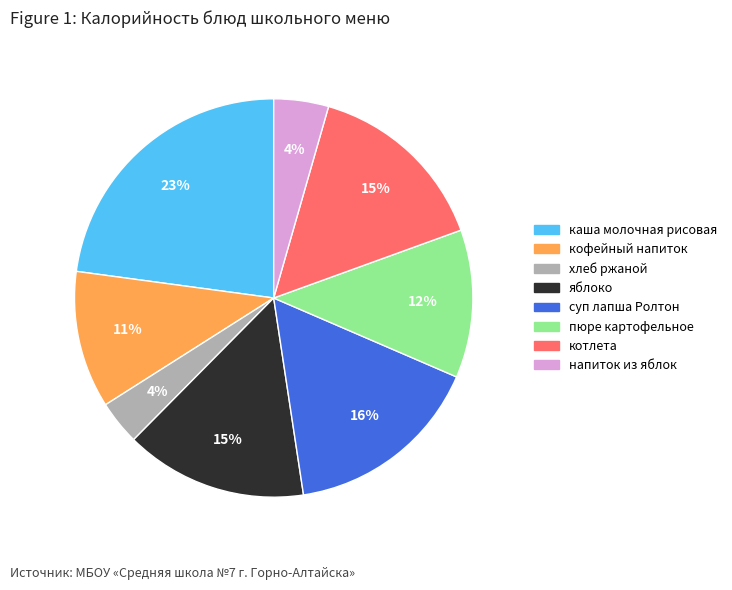

What is the largest slice in the pie chart?

каша молочная рисовая